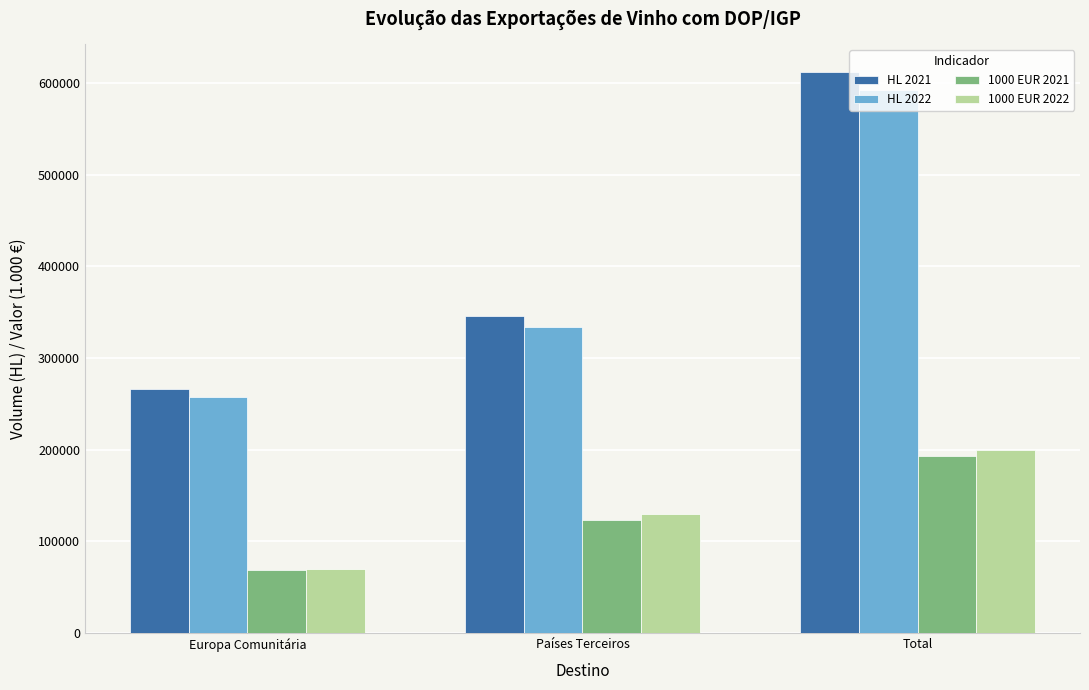

What is the maximum value for 1000 EUR 2021?

192694.5